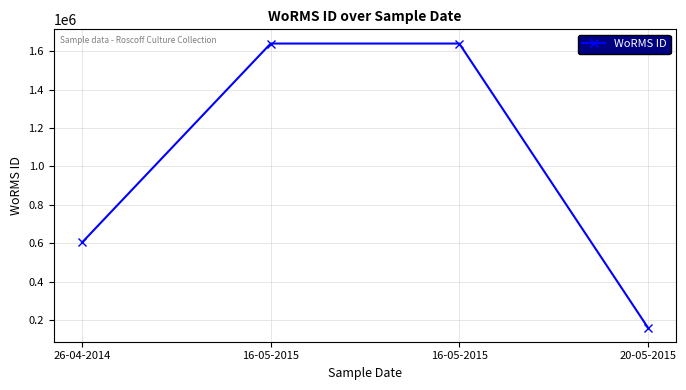

How many values are below 1639518?

2